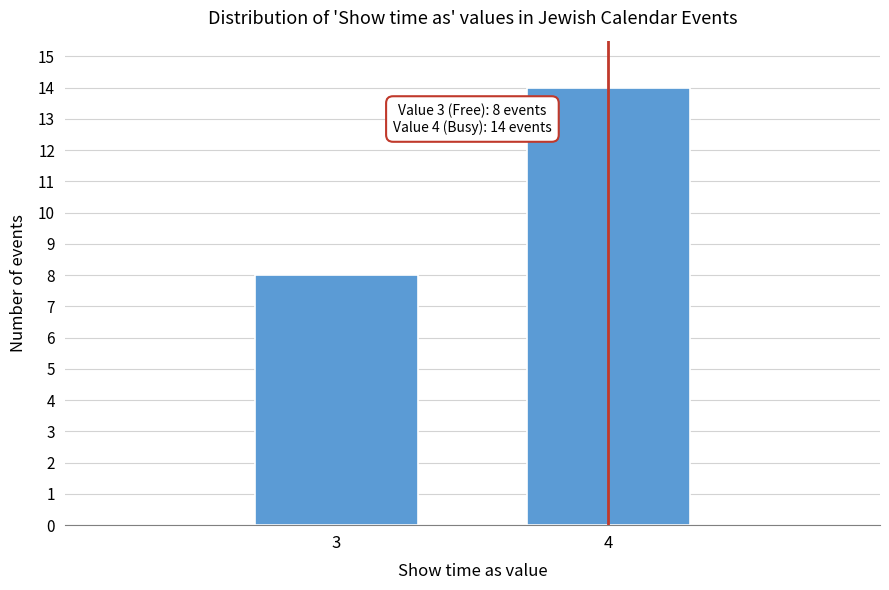

Reading left to right, list all the values displayed in this chart.

3=8	4=14